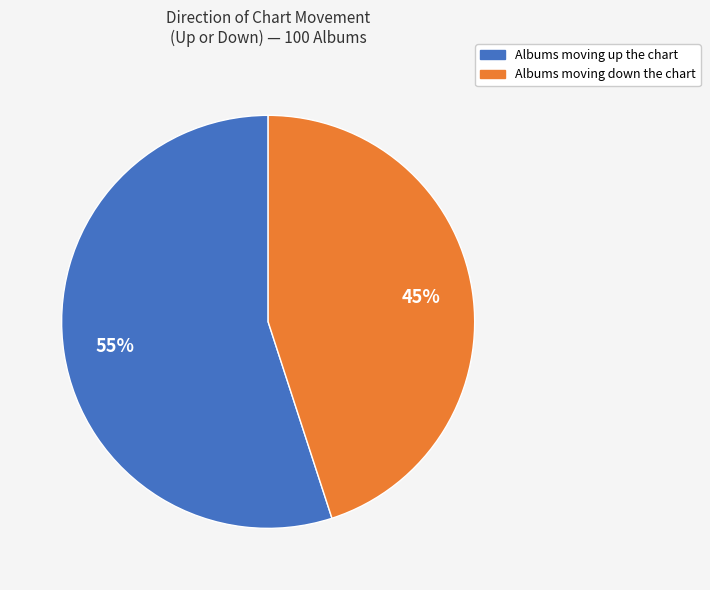

Is there any slice that represents more than half of the pie?

Yes